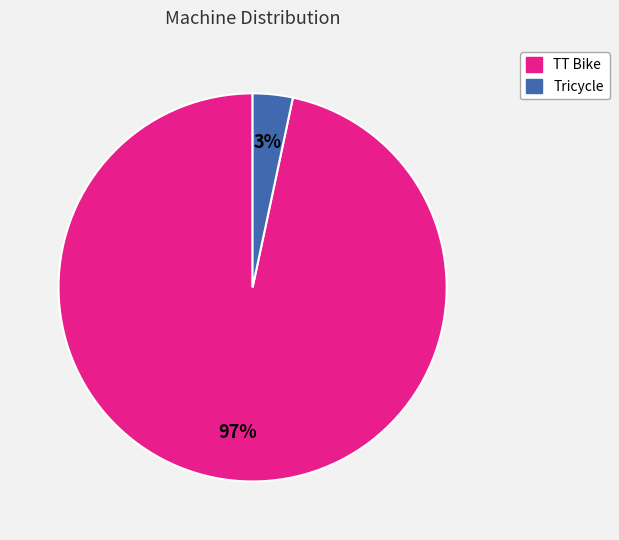

To the nearest percent, what is the average slice percentage?

50%